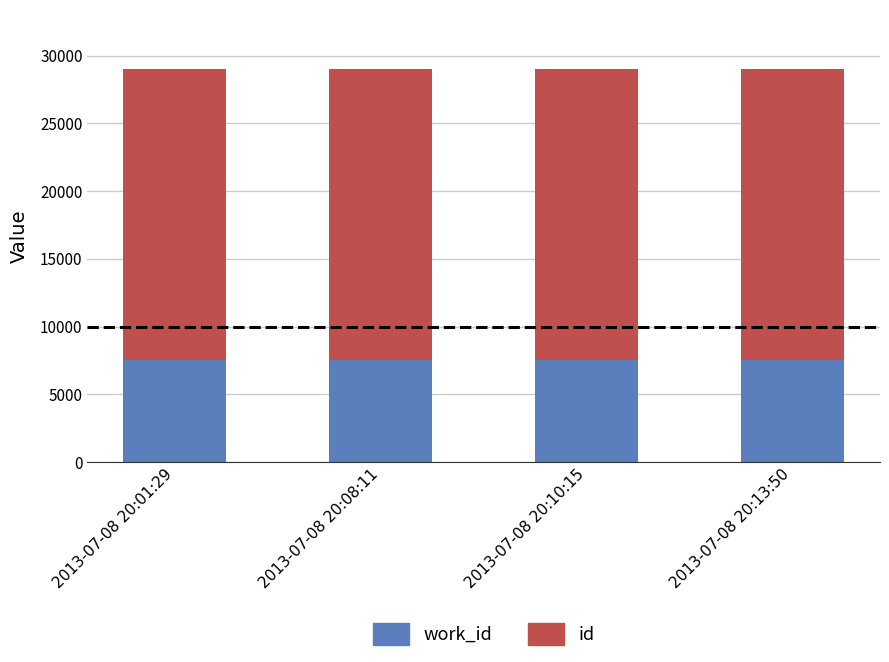

What is the total value across all series at 2013-07-08 20:01:29?

29037